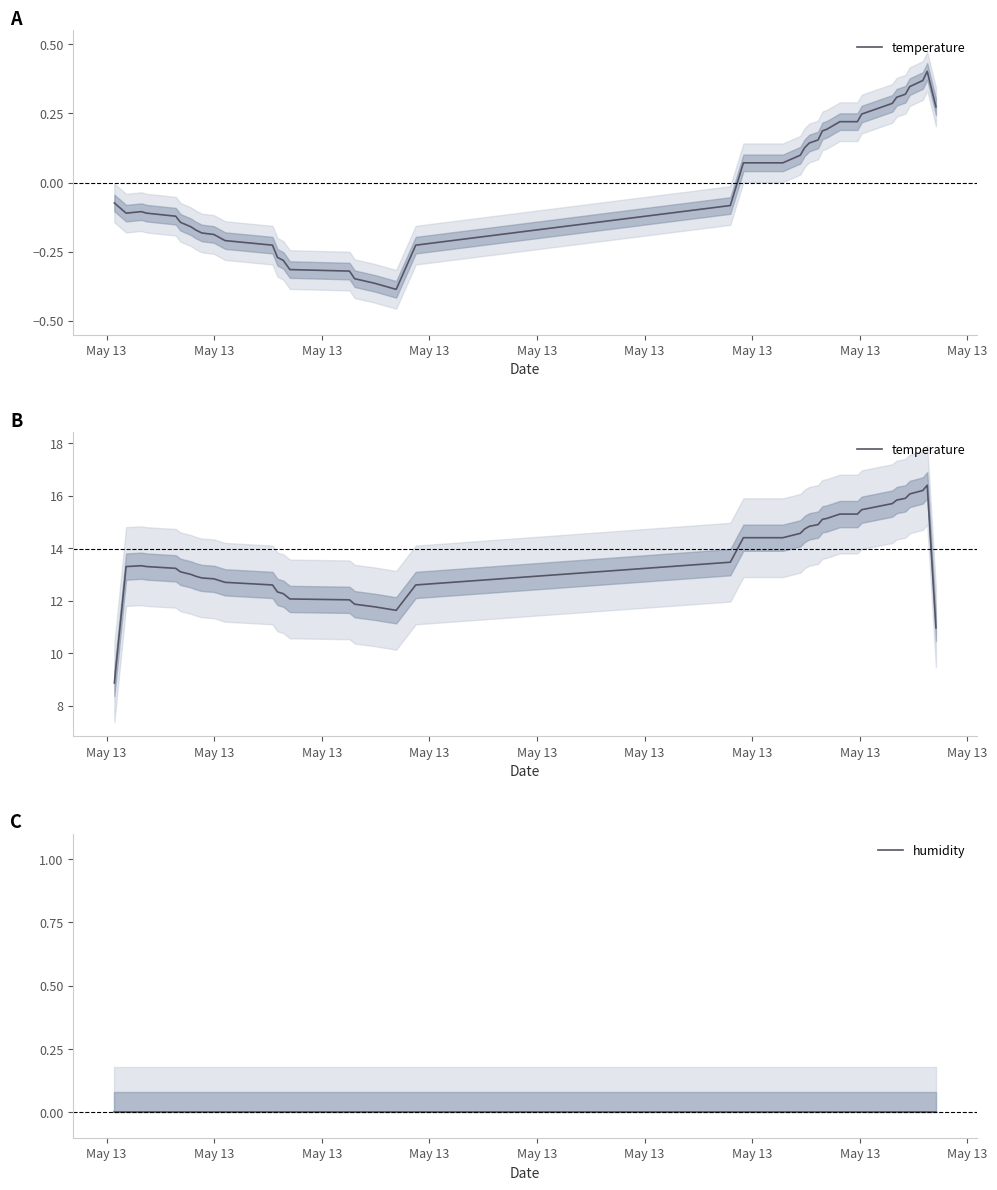

Is this an area chart (filled region under the line)?

No